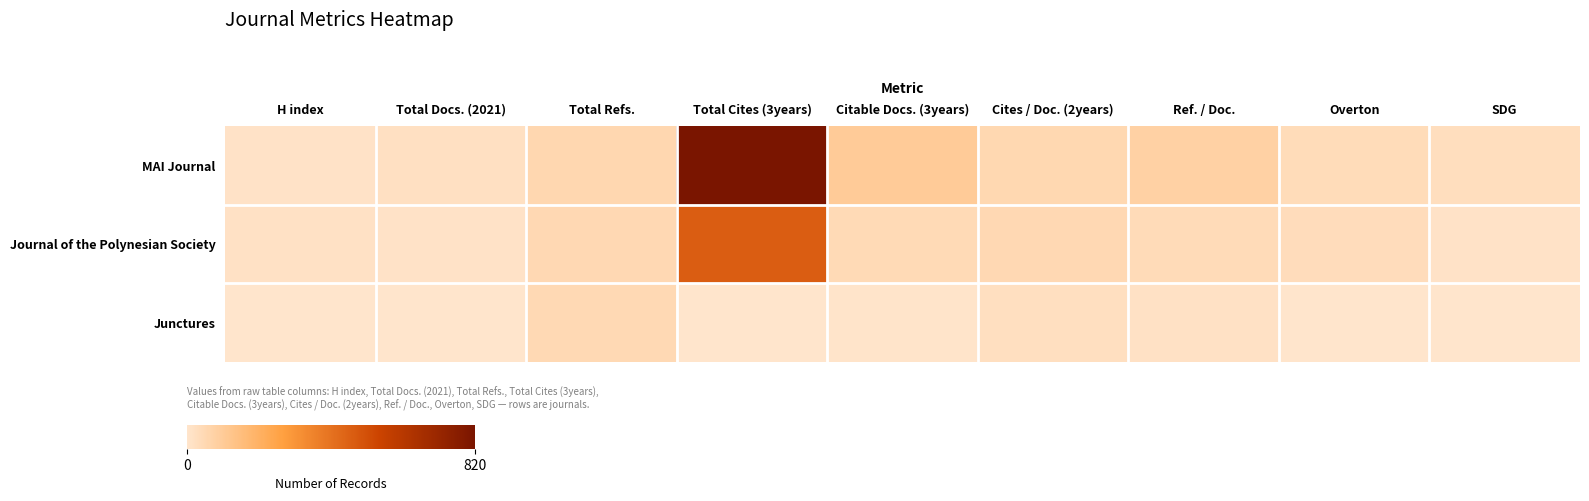

At H index, list the series in order from smallest to largest.

Junctures, MAI Journal, Journal of the Polynesian Society